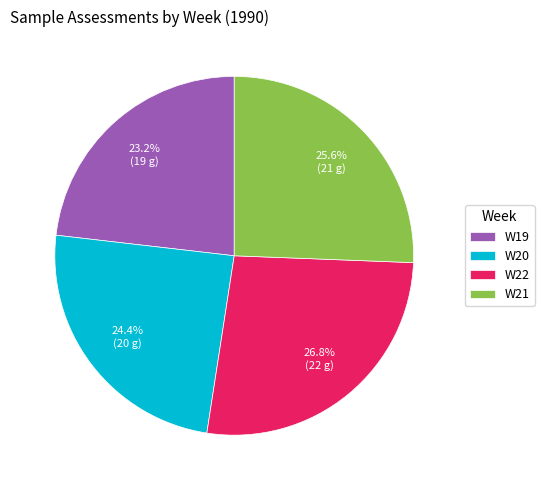

To the nearest percent, what portion does W20 represent?

24%